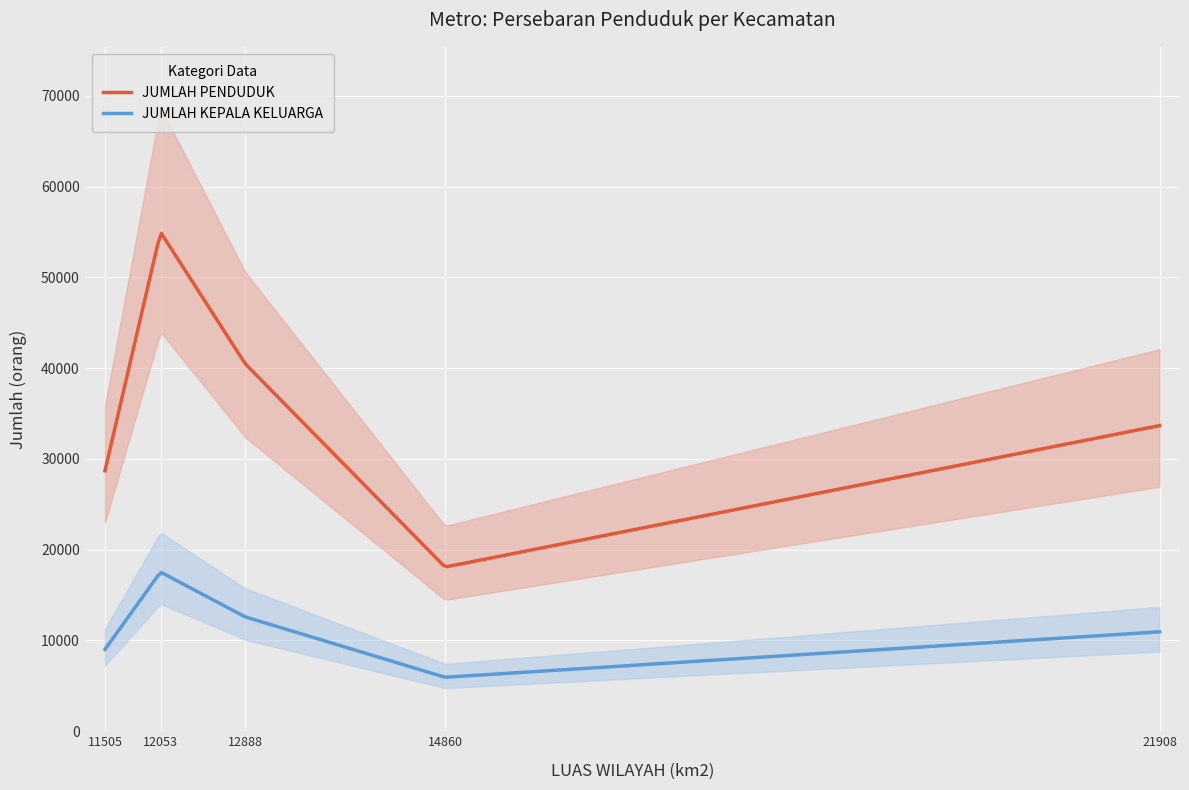

True or false: JUMLAH KEPALA KELUARGA and JUMLAH PENDUDUK intersect in this chart.

False